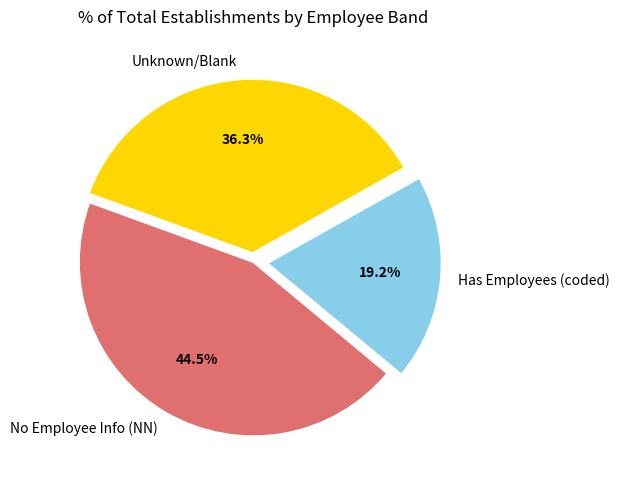

To the nearest percent, what is the difference between the largest and smallest slice percentages?

25%